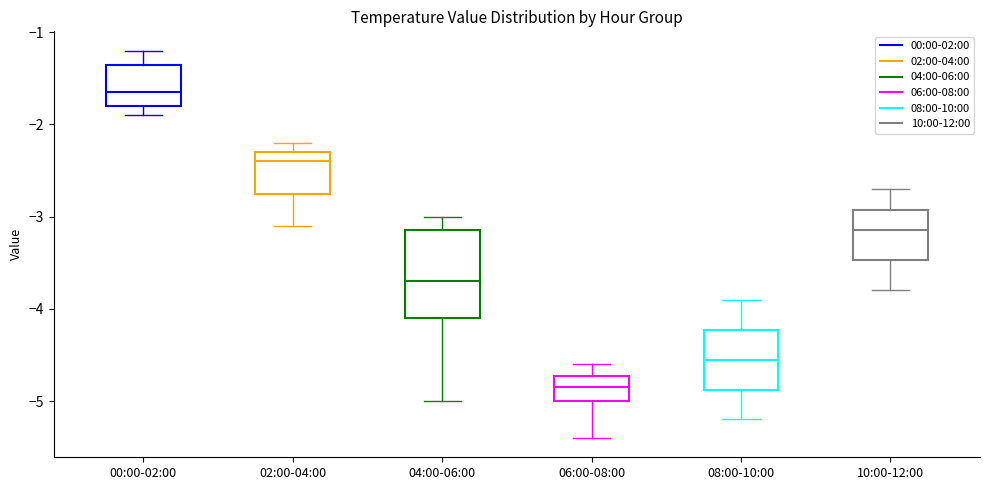

Reading left to right, read every box against the y-axis: the position of its median line, the range the box covers, and the ends of its whiskers. The values are not printed on the chart, so give them approximately, as read against the axis.

00:00-02:00: median -1.6, box -1.8 to -1.3, whiskers -1.9 to -1.2
02:00-04:00: median -2.4, box -2.7 to -2.3, whiskers -3.1 to -2.2
04:00-06:00: median -3.7, box -4.1 to -3.1, whiskers -5.0 to -3.0
06:00-08:00: median -4.8, box -5.0 to -4.7, whiskers -5.4 to -4.6
08:00-10:00: median -4.5, box -4.9 to -4.2, whiskers -5.2 to -3.9
10:00-12:00: median -3.1, box -3.5 to -2.9, whiskers -3.8 to -2.7